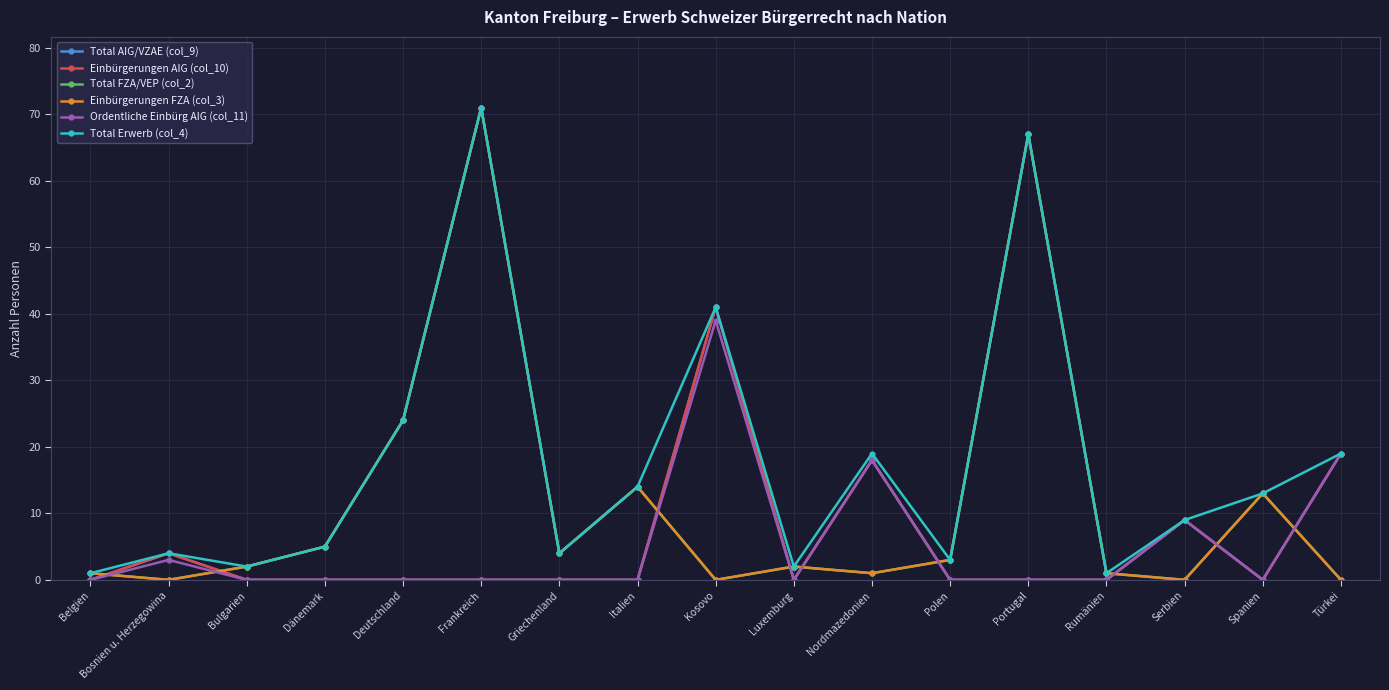

Rank the categories by Ordentliche Einbürg AIG (col_11) value from lowest to highest.

Belgien, Bulgarien, Dänemark, Deutschland, Frankreich, Griechenland, Italien, Luxemburg, Polen, Portugal, Rumänien, Spanien, Bosnien u. Herzegowina, Serbien, Nordmazedonien, Türkei, Kosovo